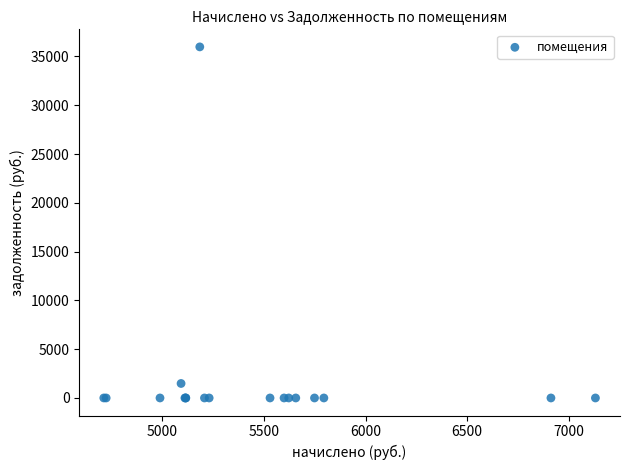

What Y value in the scatter plot is closest to 17991?

1485.1